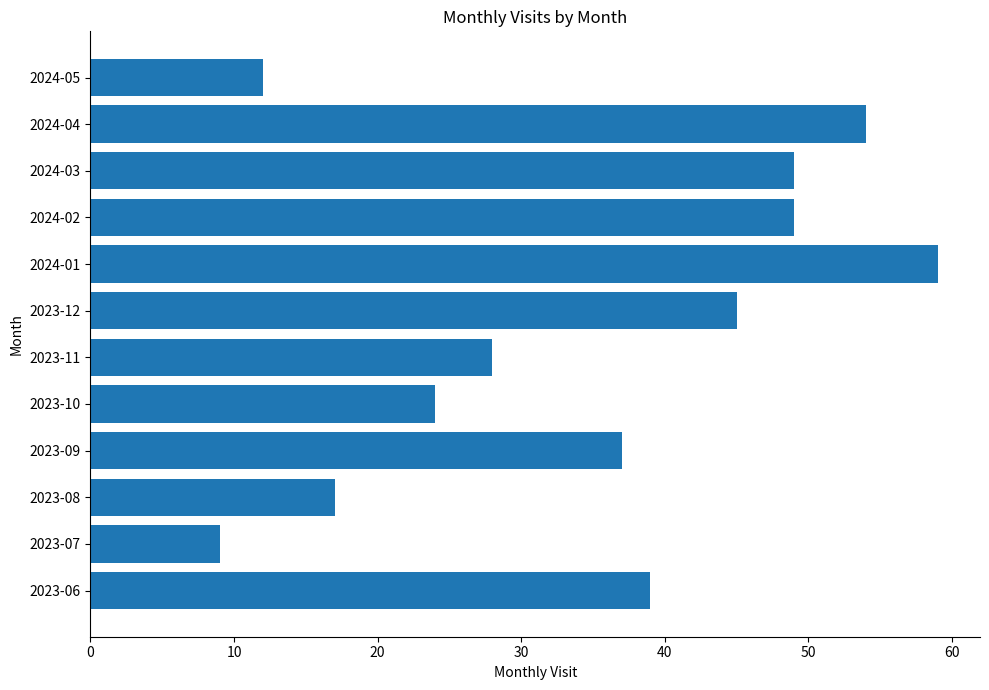

Read the value at 2023-07.

9